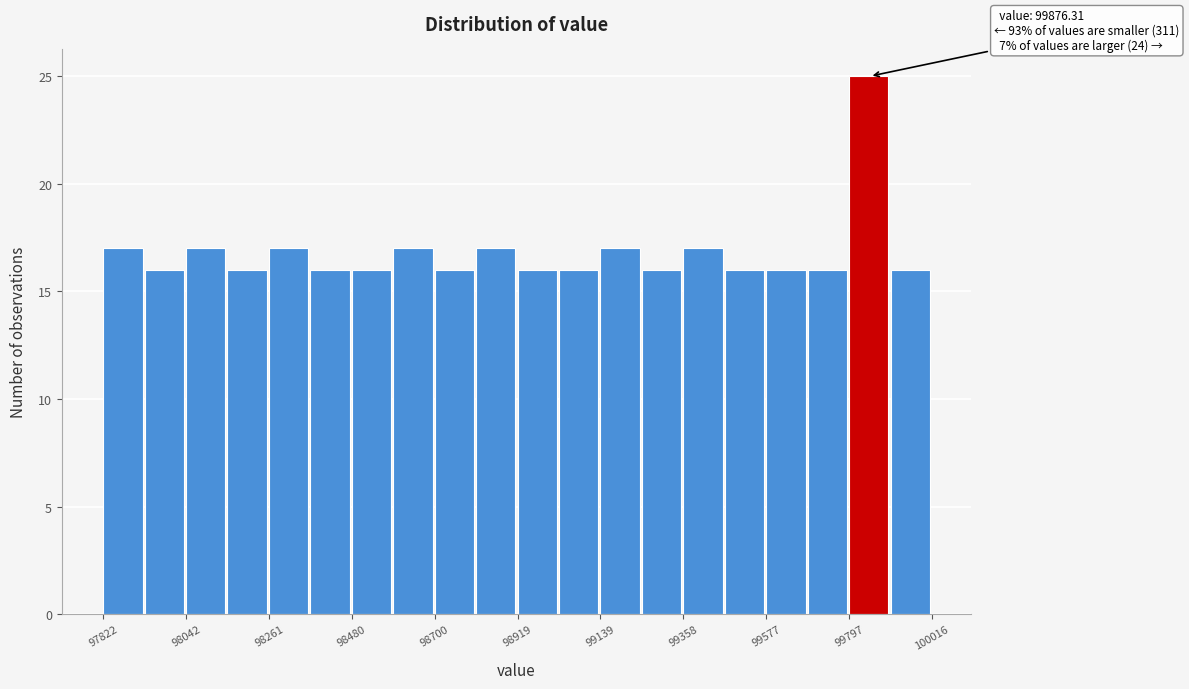

Read against the x-axis, roughly where is the centre of the tallest bar?

99850